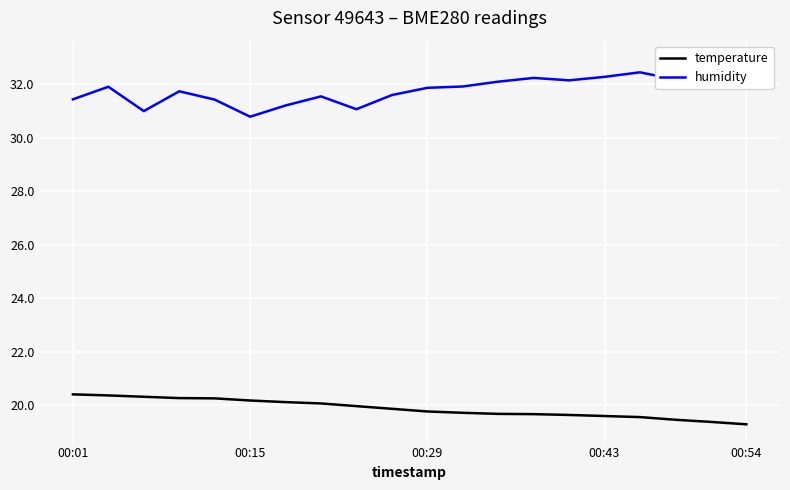

True or false: humidity and temperature cross at least once.

False